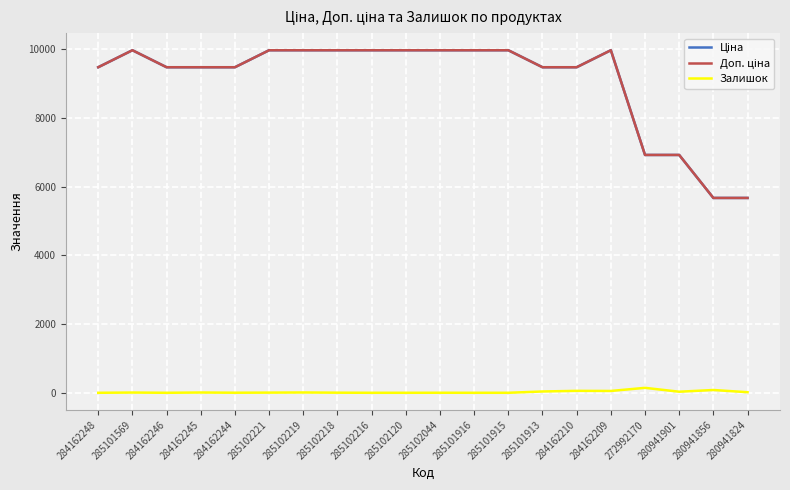

True or false: Ціна and Залишок intersect in this chart.

False